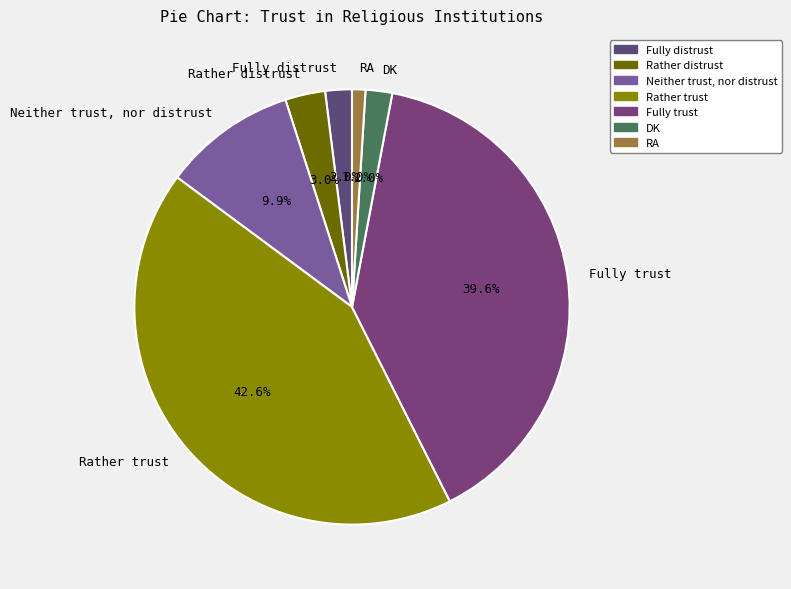

What percentage is the Fully distrust slice, to the nearest percent?

2%